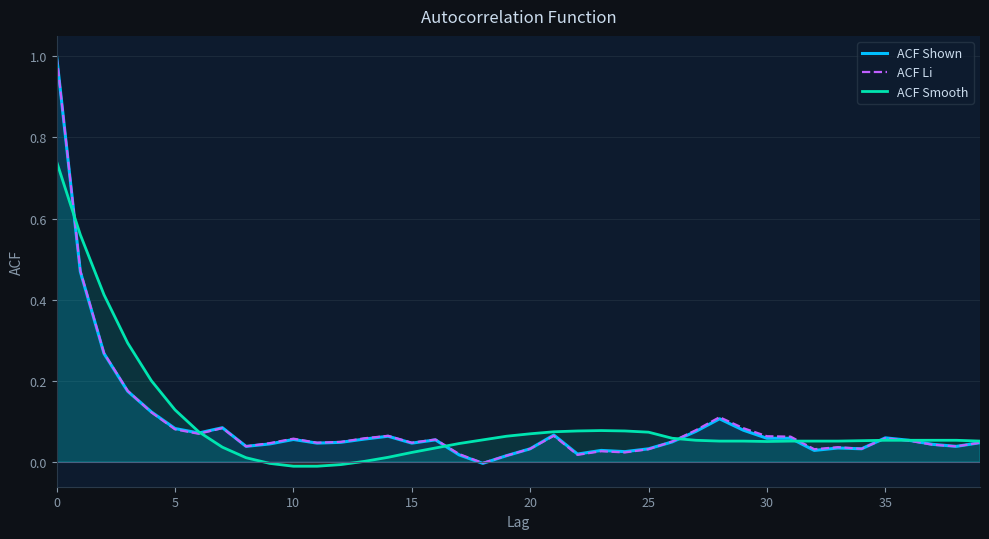

At 14, list the series in order from largest to smallest.

ACF Li, ACF Shown, ACF Smooth